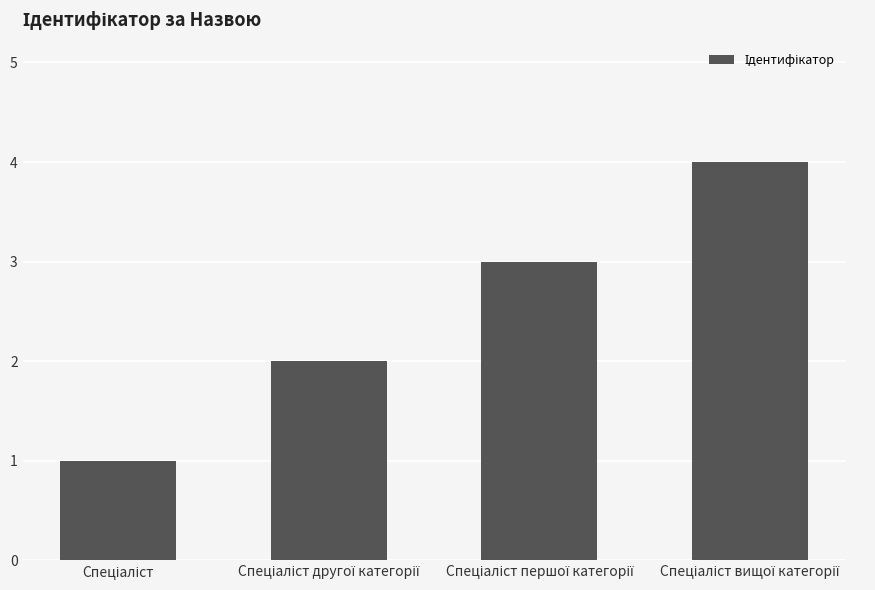

What is the difference between the maximum and minimum values?

3